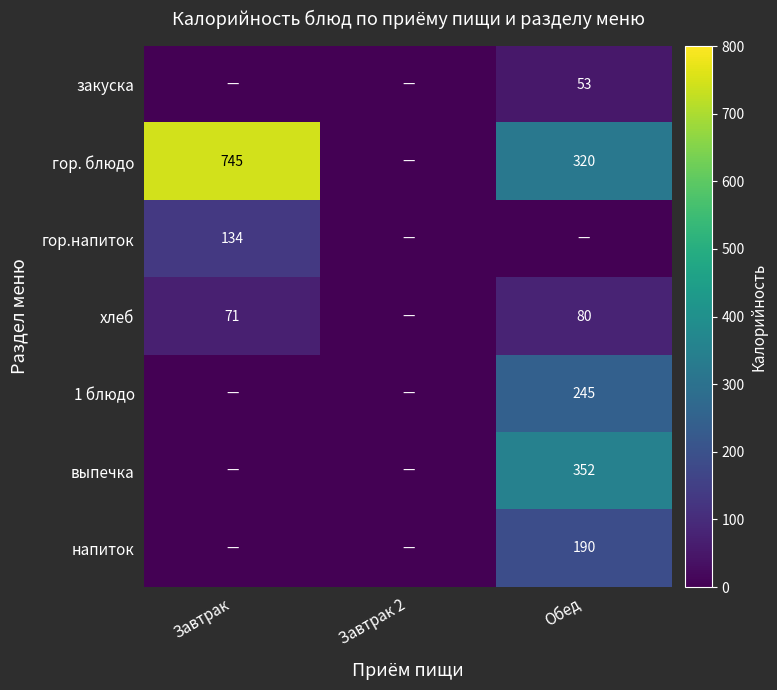

The value of напиток at Обед is 190. True or false?

True